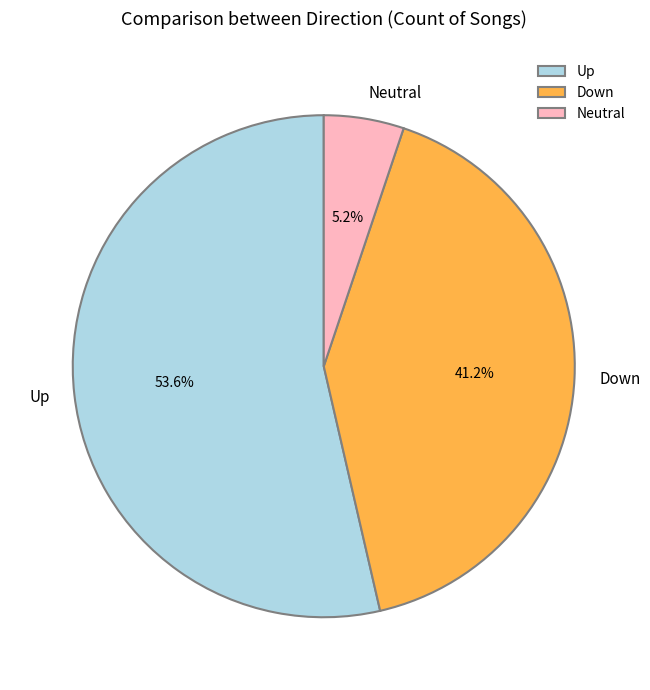

Rank the categories by value from highest to lowest.

Up, Down, Neutral